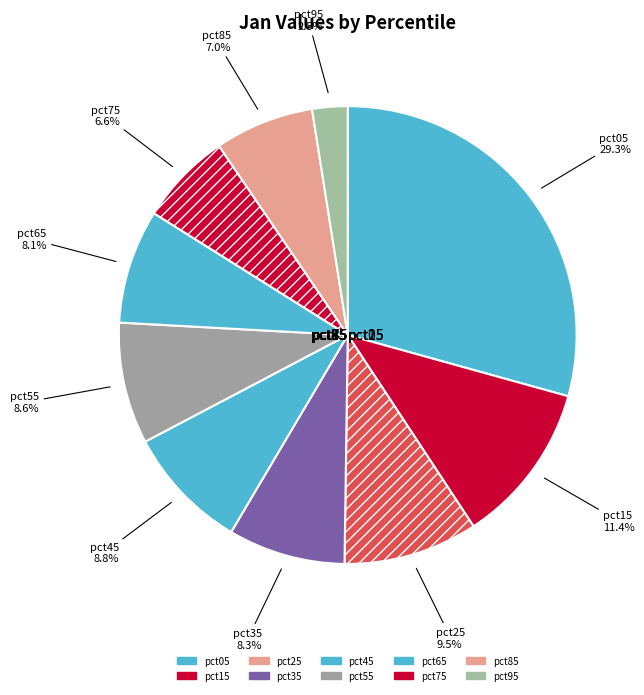

Which category has the smallest portion of the pie?

pct95